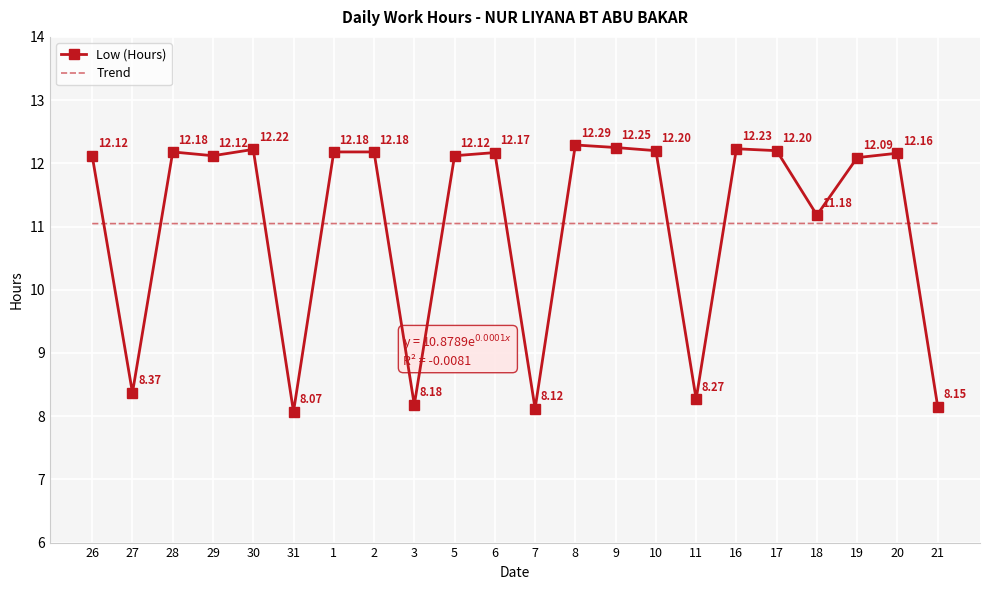

What is the total value across all series at 3?

19.2